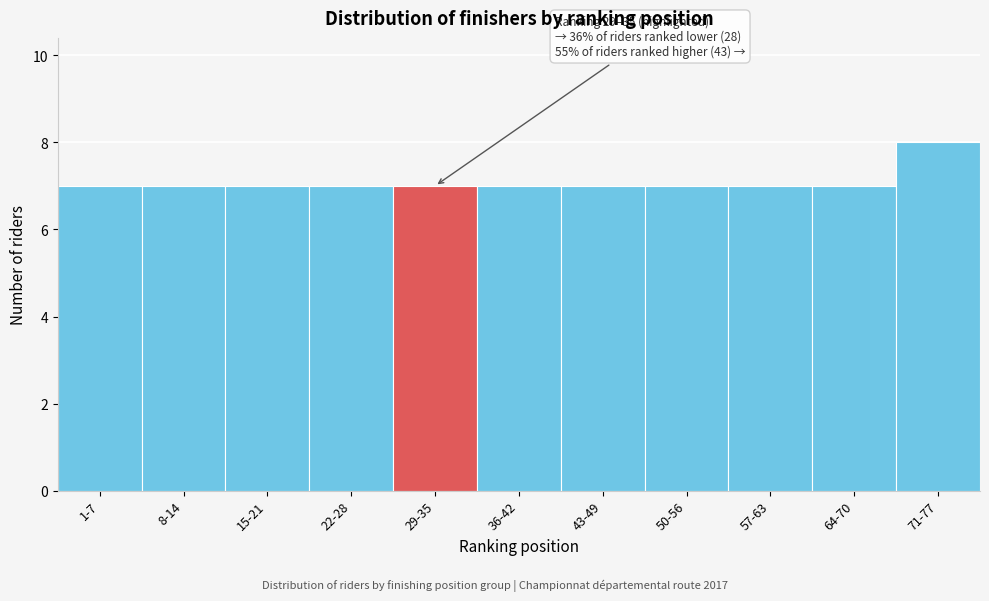

Reading left to right, what are all the values shown in this chart?

7	7	7	7	7	7	7	7	7	7	8